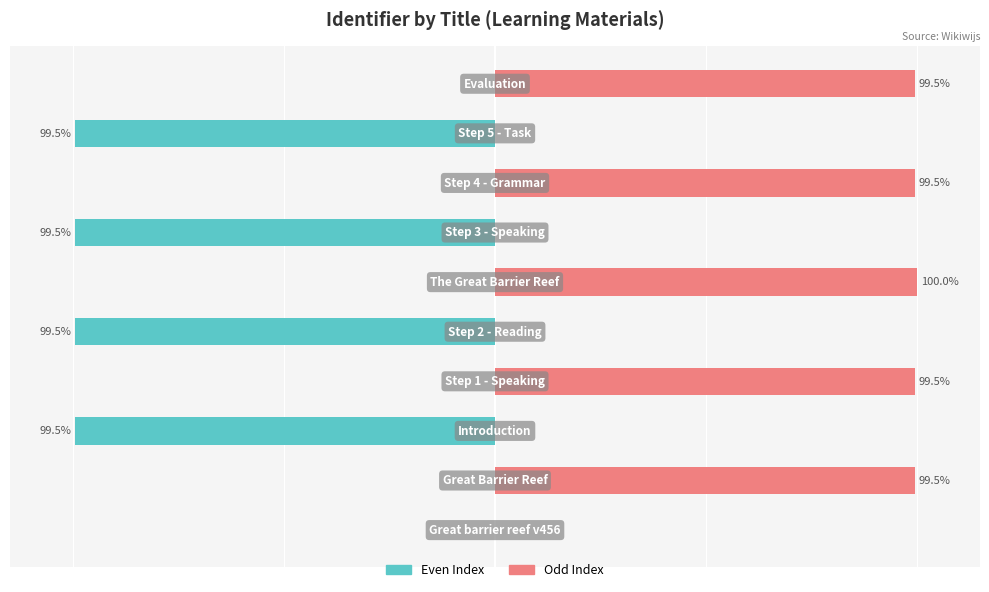

Reading left to right, transcribe all the data shown in this chart.

Even Index: 0.0	0.0	-99.5	0.0	-99.5	0.0	-99.5	0.0	-99.5	0.0
Odd Index: 0.0	99.5	0.0	99.5	0.0	100.0	0.0	99.5	0.0	99.5